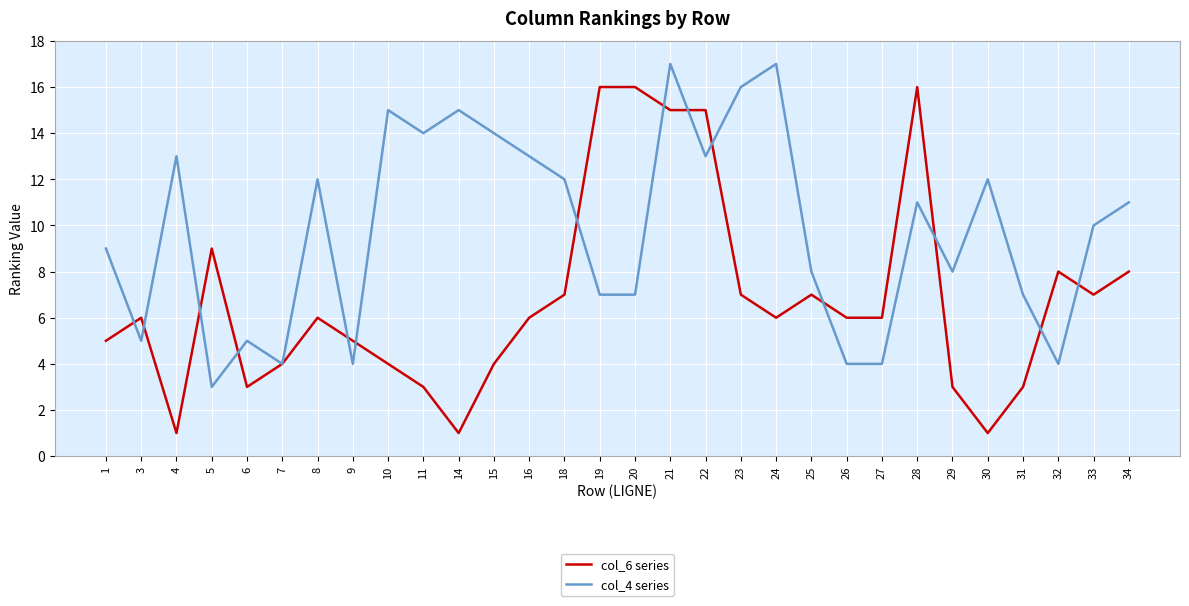

True or false: col_4 series has a value of 3 at 26.

False